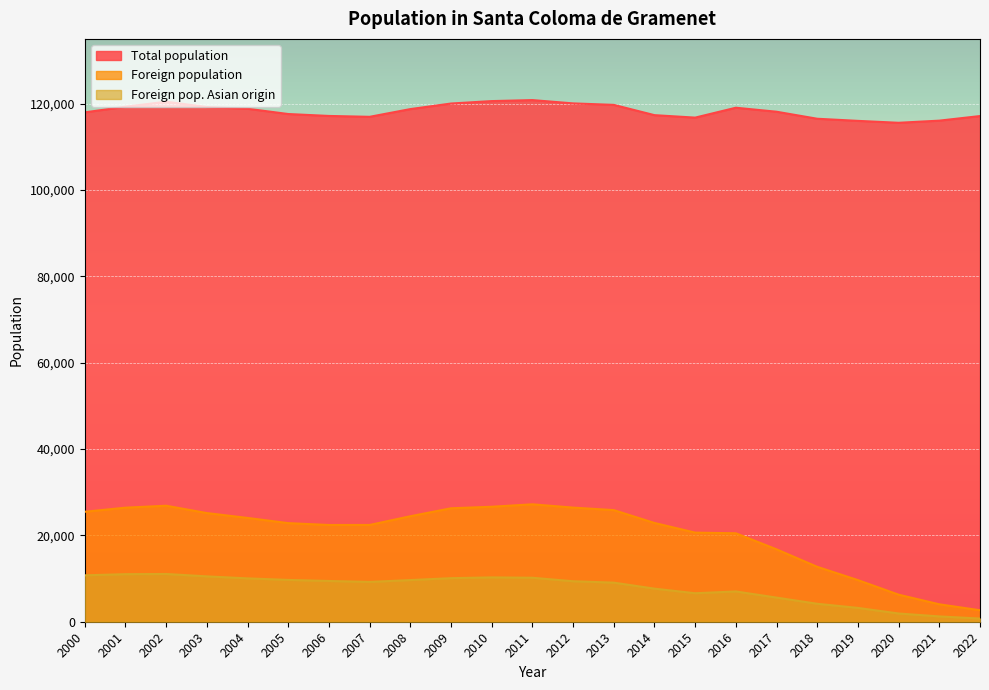

True or false: Foreign population and Total population cross at least once.

False